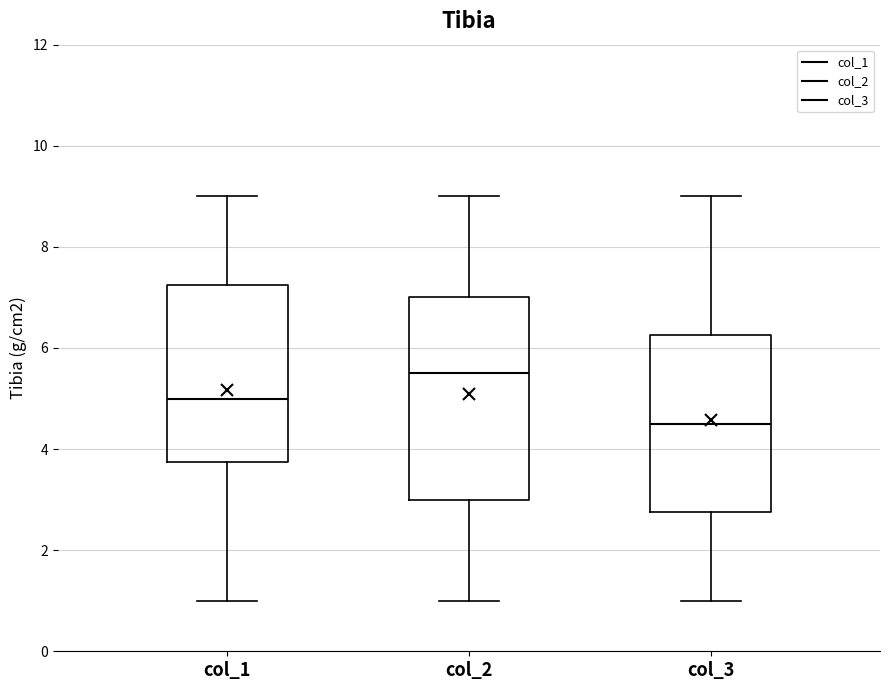

Reading left to right, transcribe this box plot: for each box, give where its median line is, the range the box spans, and where its two whiskers end, as read against the y-axis. The values are not printed on the chart, so give them approximately, as read against the axis.

col_1: median 5.0, box 3.8 to 7.2, whiskers 1.0 to 9.0
col_2: median 5.6, box 3.0 to 7.0, whiskers 1.0 to 9.0
col_3: median 4.6, box 2.8 to 6.2, whiskers 1.0 to 9.0